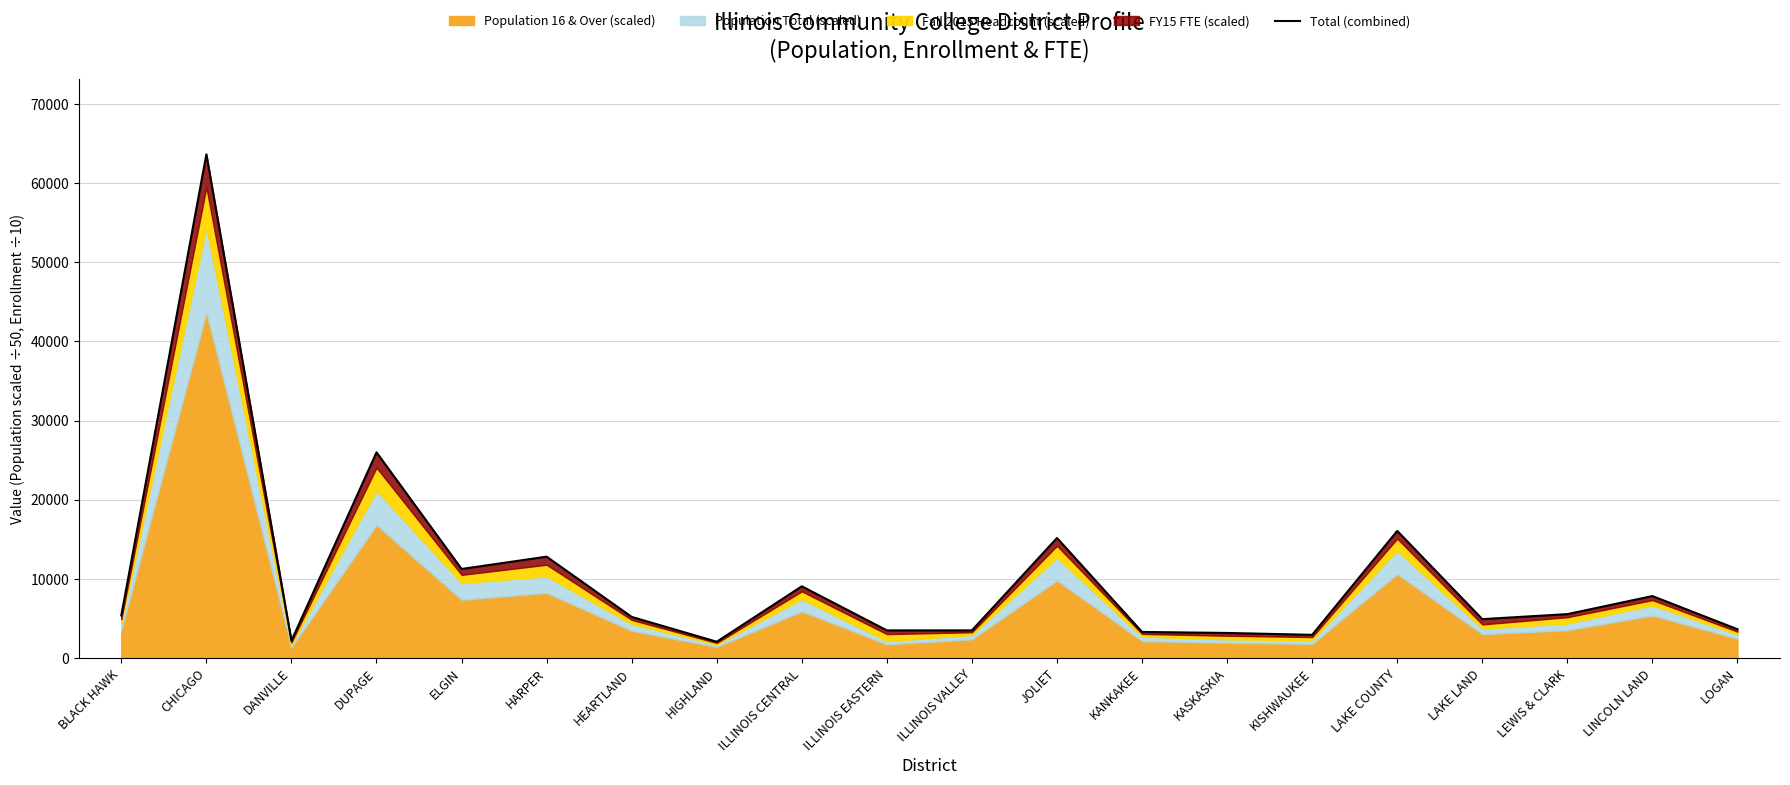

Which label corresponds to the smallest value in the chart?

HIGHLAND